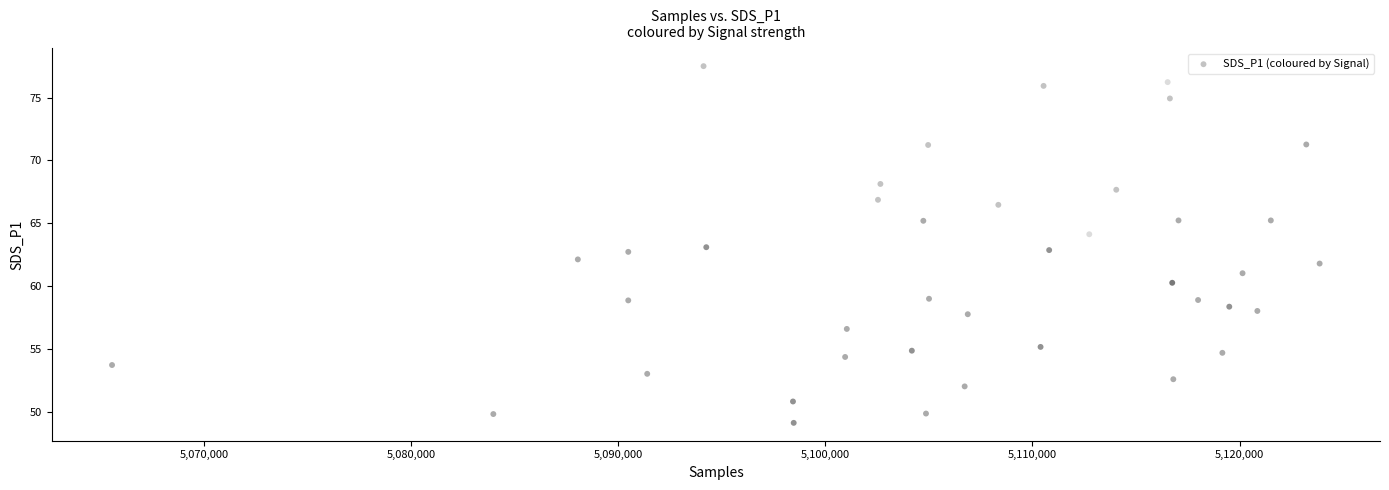

What is the range of Y values (max minus min)?

28.4